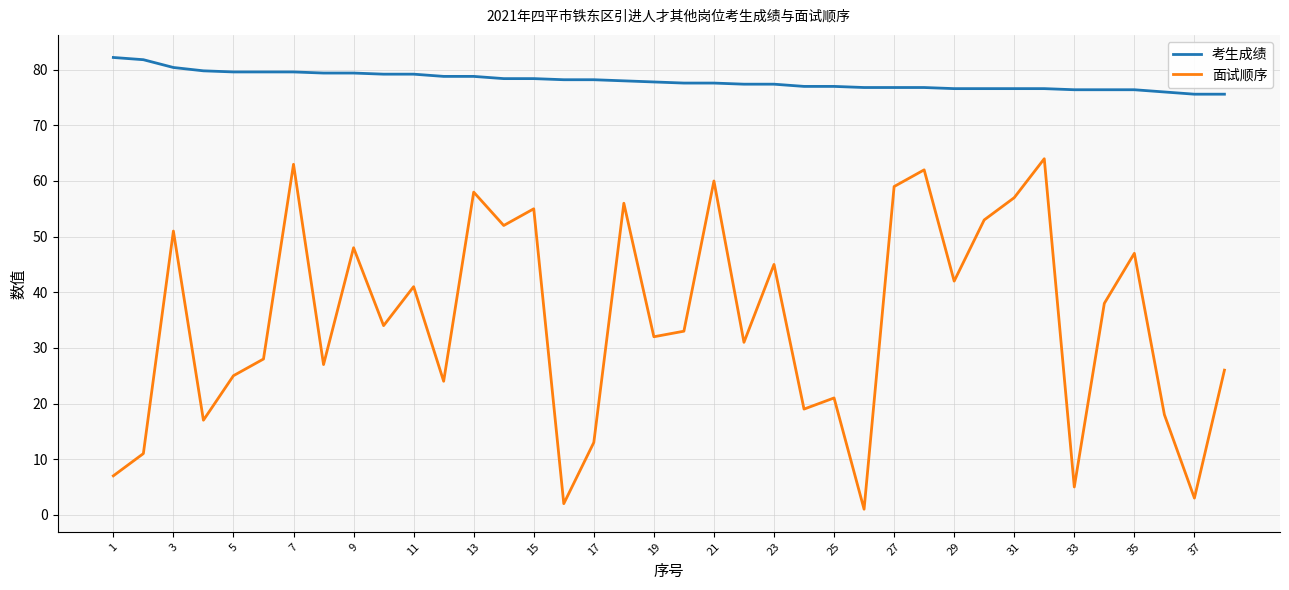

Does the chart display data point markers on the line(s)?

No